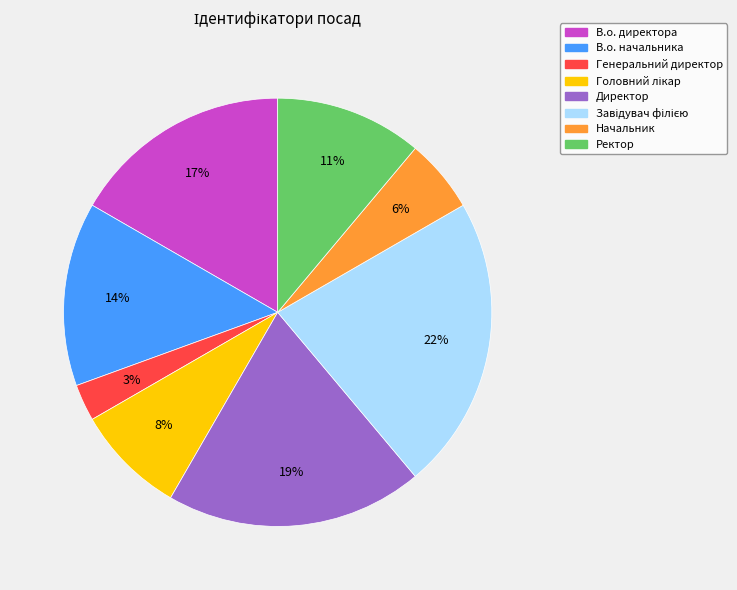

What percentage is the Ректор slice, to the nearest percent?

11%